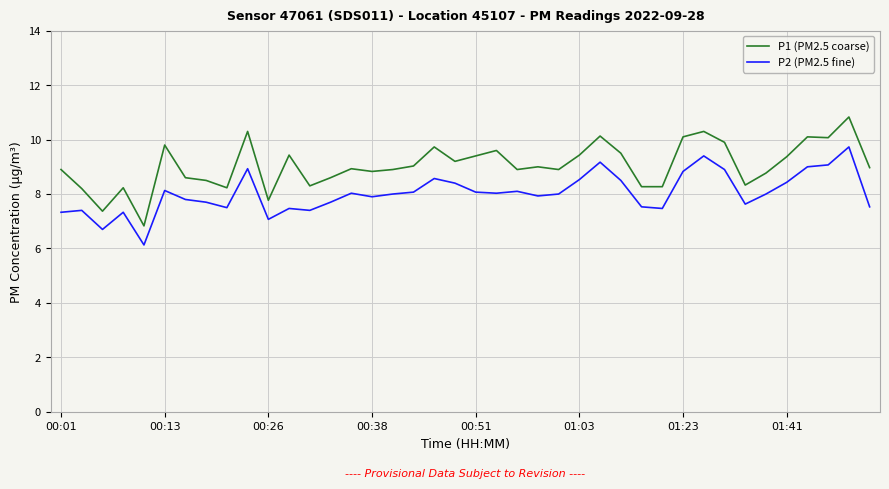

Which series has the widest spread of values?

P1 (PM2.5 coarse)